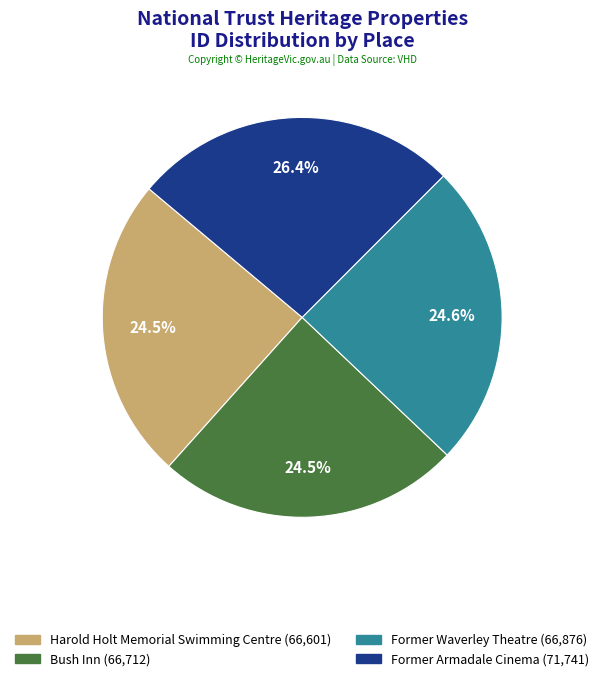

Is the sum of Bush Inn and Former Armadale Cinema greater than half?

Yes